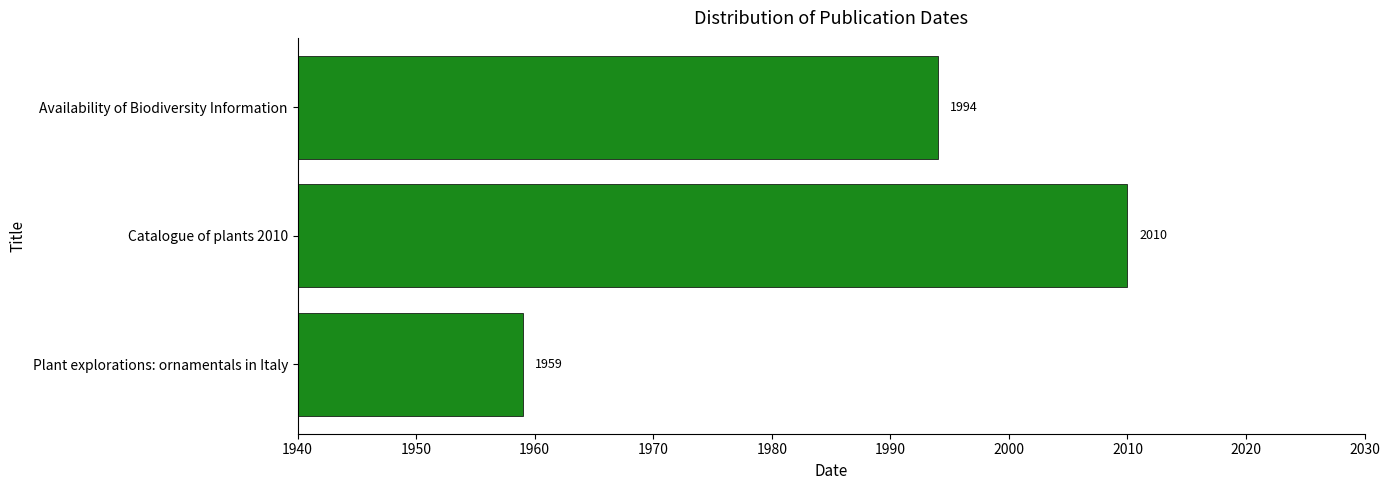

Which category has the lowest value across all series?

Plant explorations: ornamentals in Italy